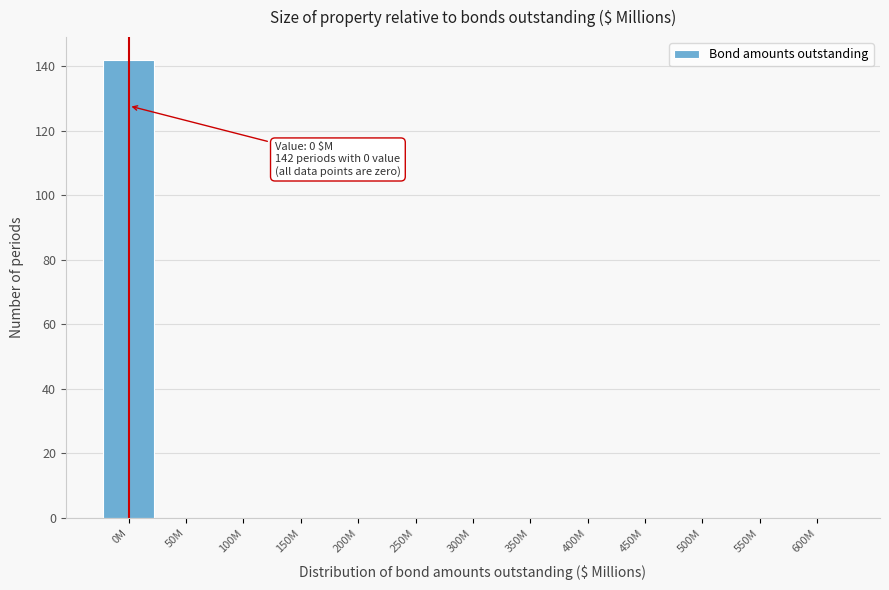

Reading left to right, list all the values displayed in this chart.

0M=142	50M=0	100M=0	150M=0	200M=0	250M=0	300M=0	350M=0	400M=0	450M=0	500M=0	550M=0	600M=0